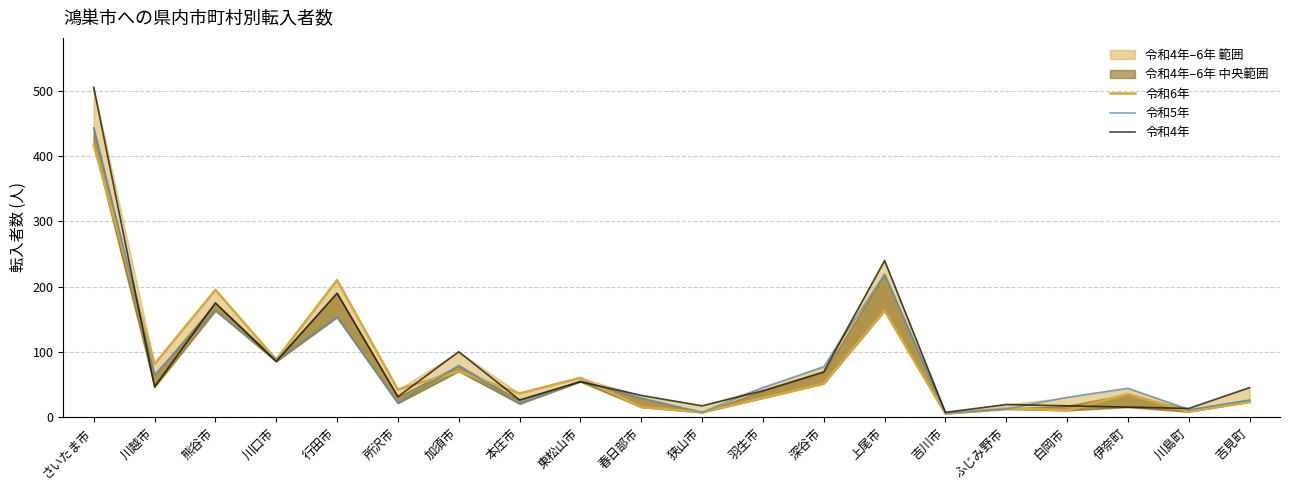

True or false: 令和5年 and 令和4年 intersect in this chart.

True